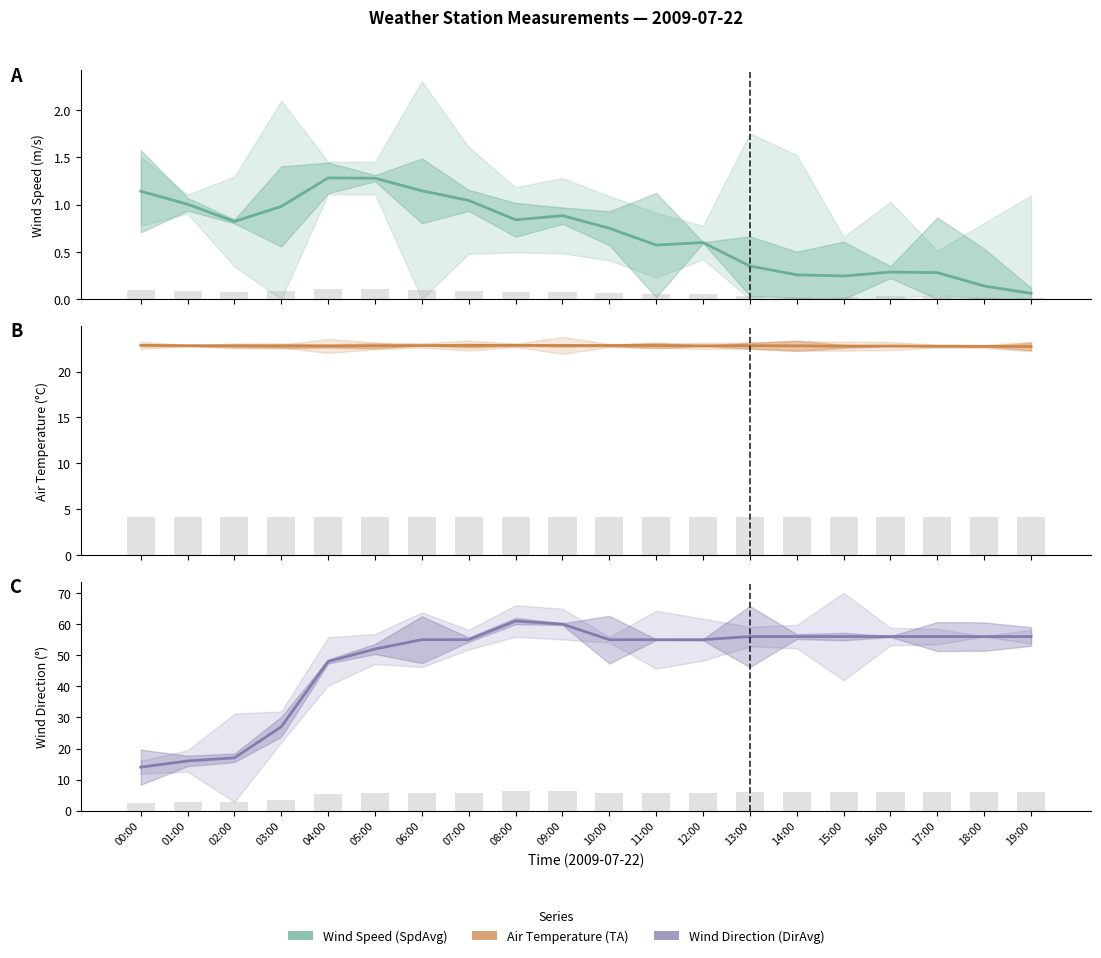

The value of SpdAvg at 11:00 is 0.6. True or false?

True